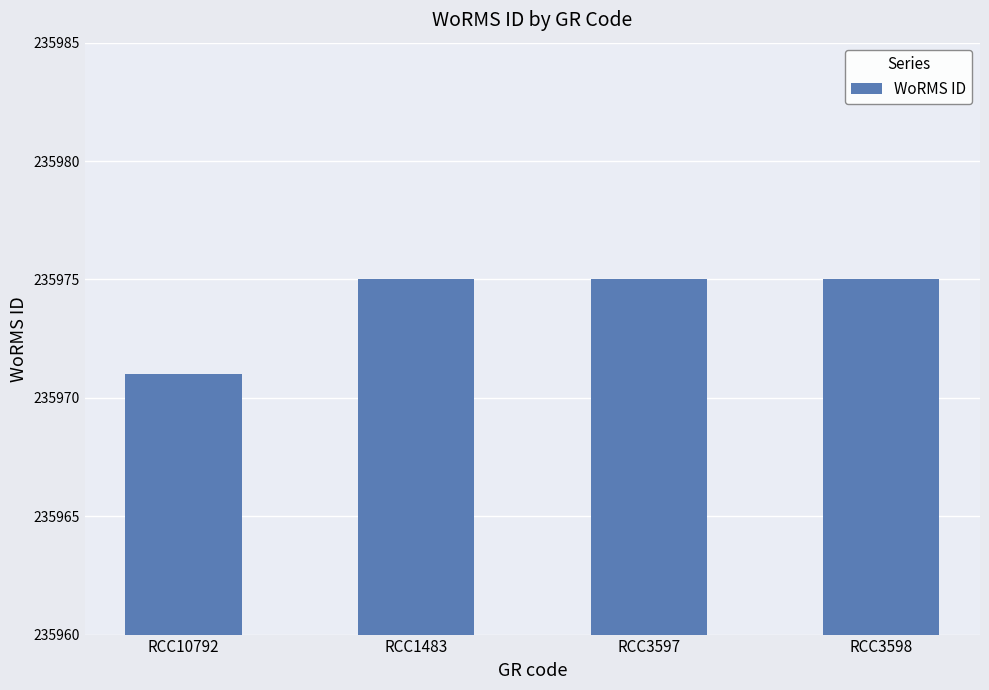

What position from the right is RCC1483?

3